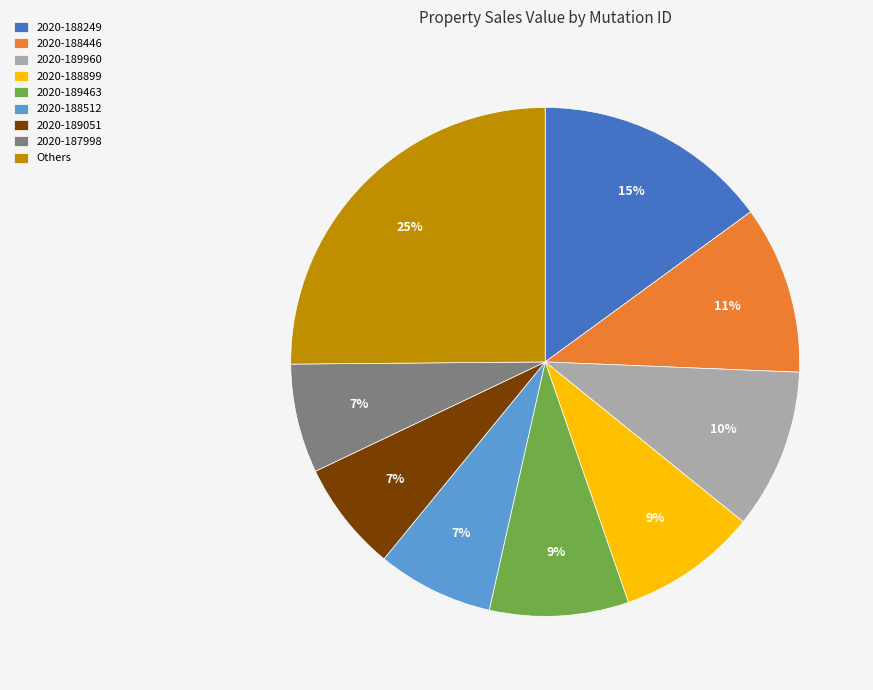

How many slices are in this pie chart?

9